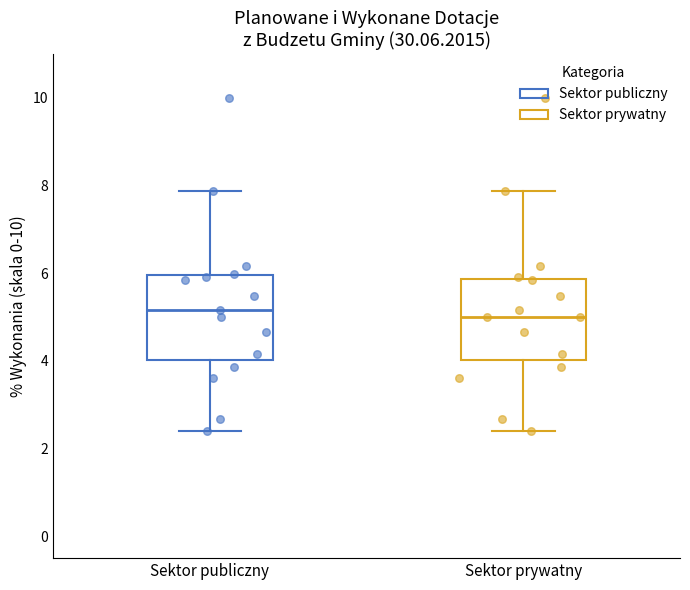

Where does the median line of the box for Sektor publiczny sit on the y-axis? The values are not printed on the chart, so give them approximately, as read against the axis.

5.2